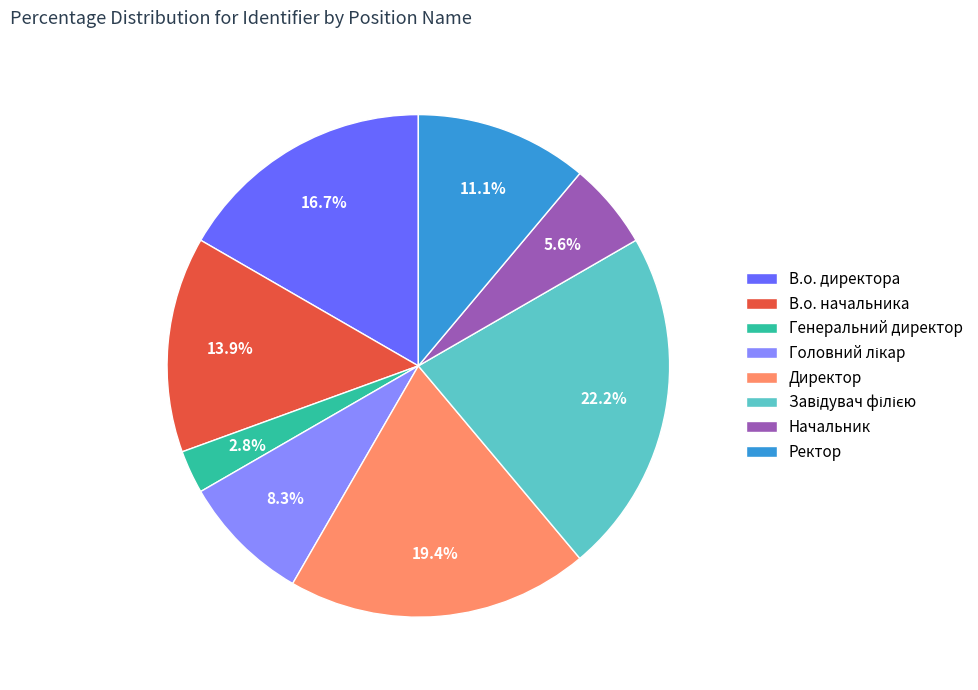

Does В.о. начальника represent more than half of the total?

No